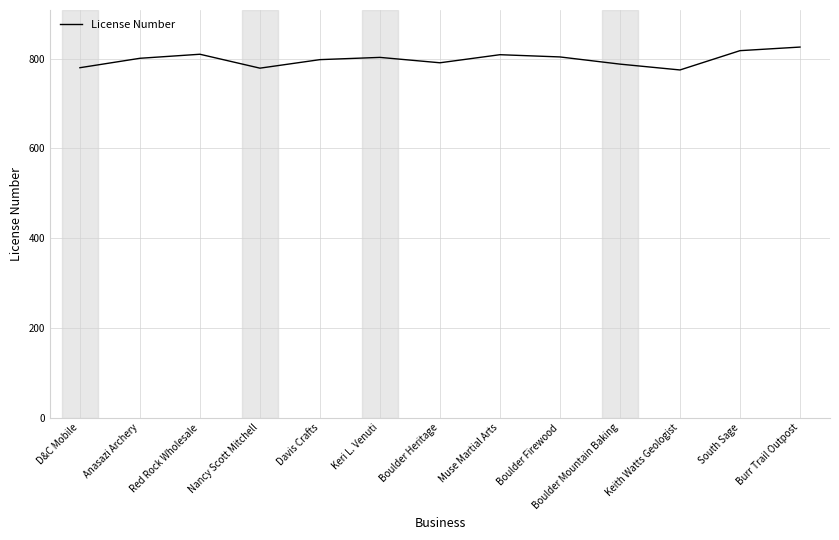

Which has a higher value, Muse Martial Arts or D&C Mobile?

Muse Martial Arts